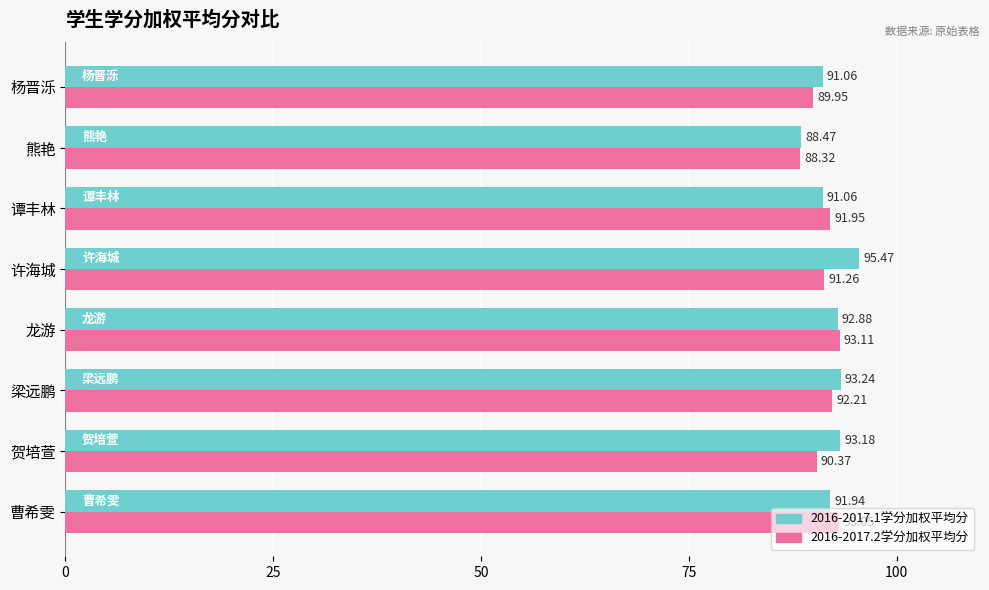

Which series has the largest total across all categories?

2016-2017.1学分加权平均分